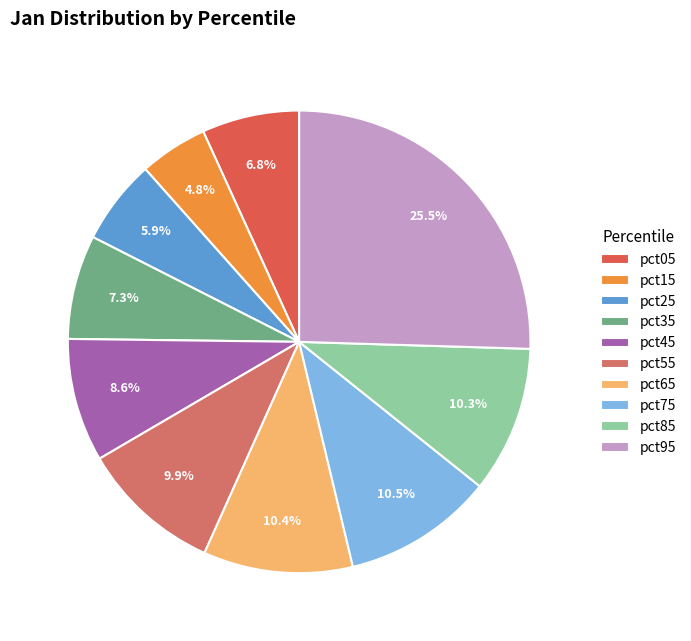

Is there a majority slice in this chart?

No